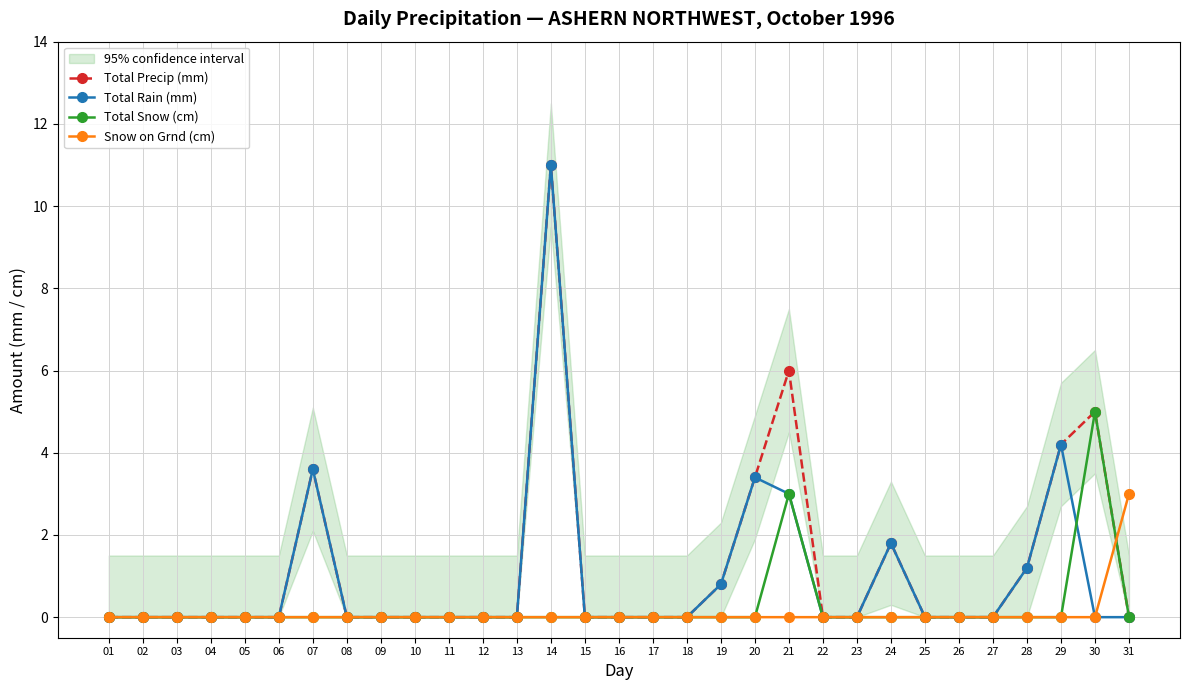

True or false: Snow on Grnd (cm) has a value of -1.5 at 28.

False